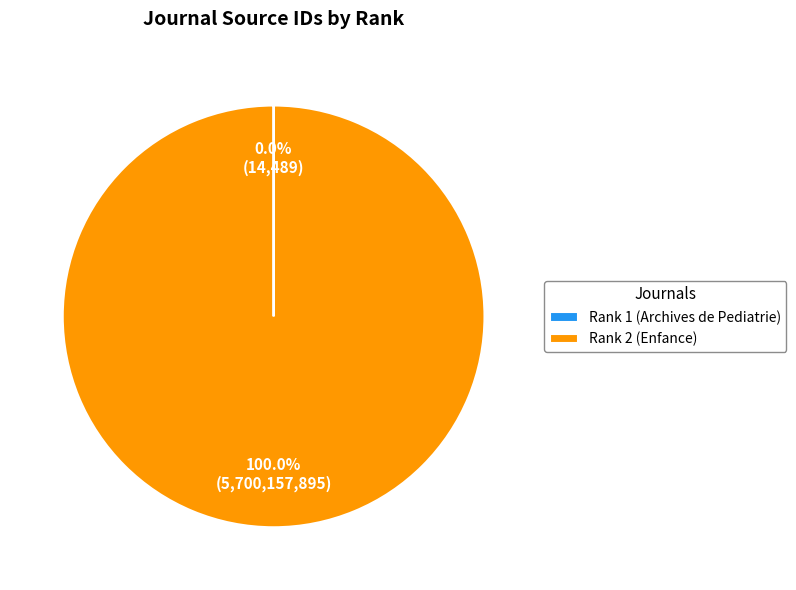

Which slice is the largest?

Rank 2 (Enfance)